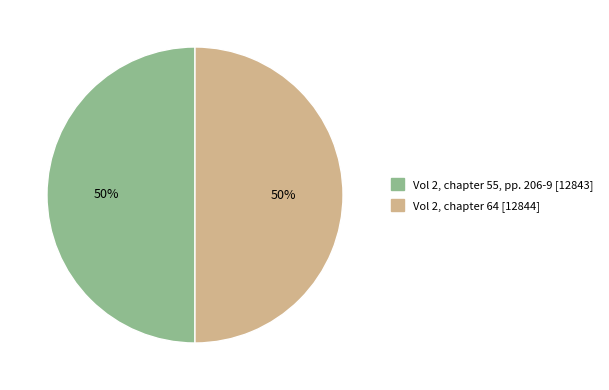

To the nearest percent, what is the average slice percentage?

50%